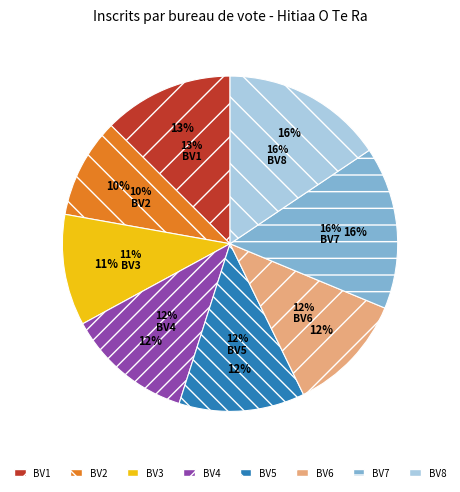

Rank the categories by value from highest to lowest.

7, 8, 1, 4, 5, 6, 3, 2